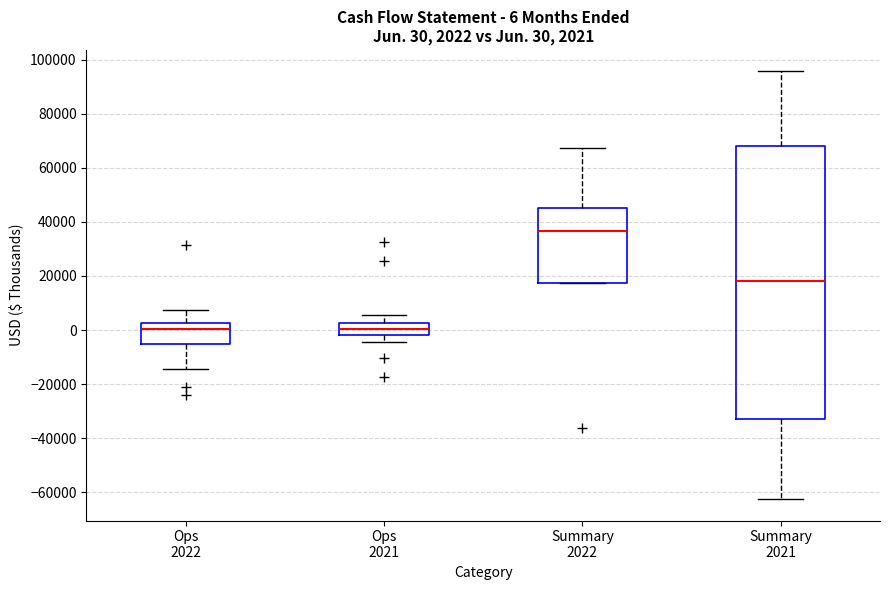

Which box is the tallest, from its lower edge to its upper edge?

Summary 2021